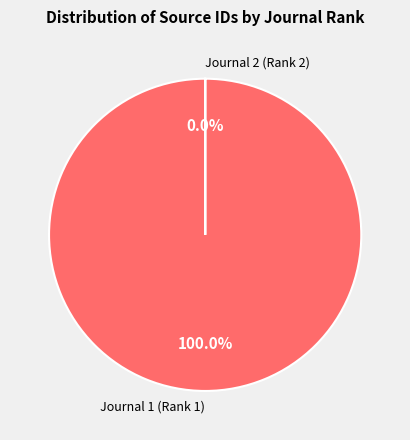

Combined, what portion of the pie is Journal 1 (Rank 1) and Journal 2 (Rank 2)?

100.0%